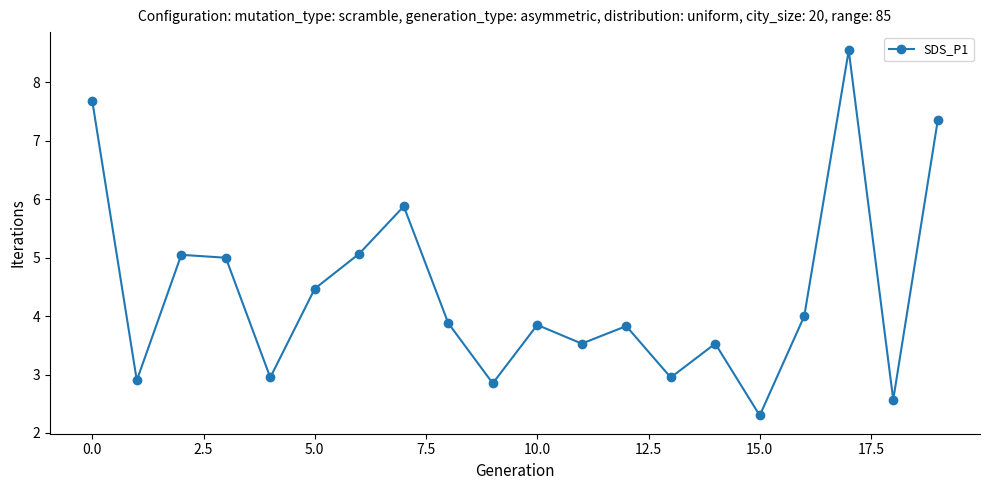

What is the value of the 15th point from the left?

3.5